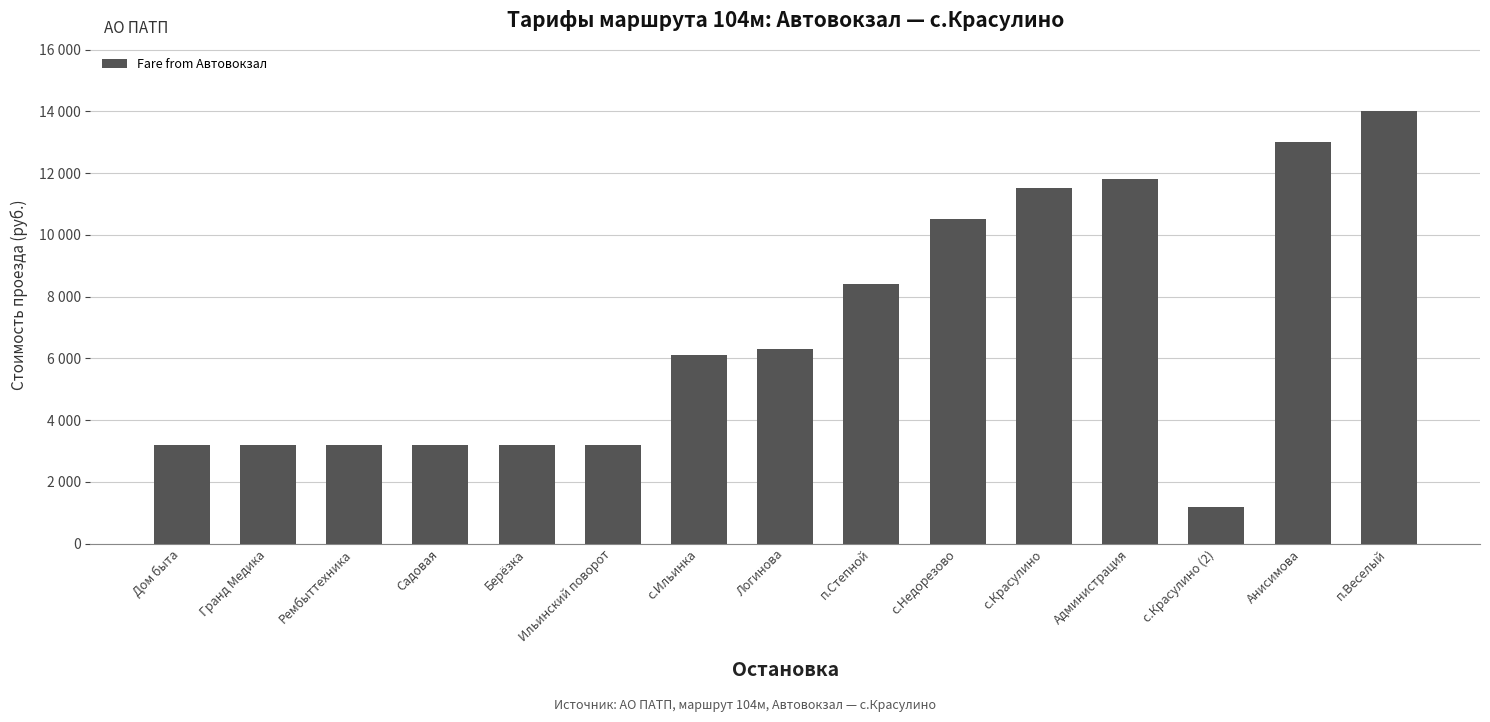

Are the bars horizontal?

No